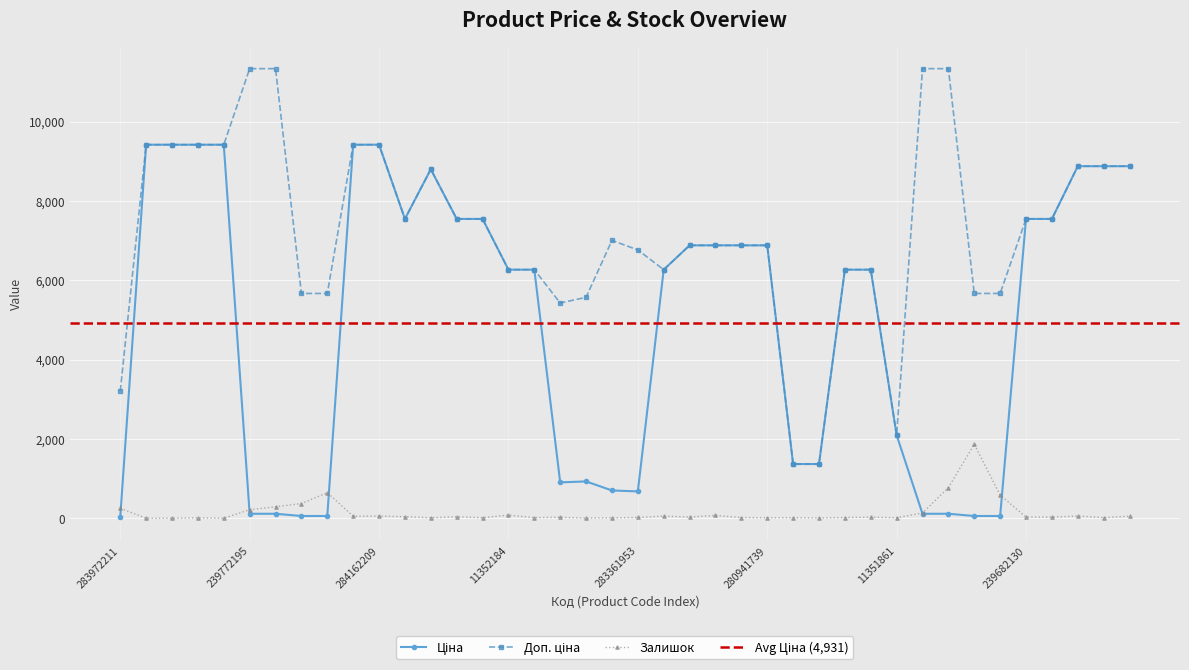

Where is the first local maximum for Залишок?

284162245